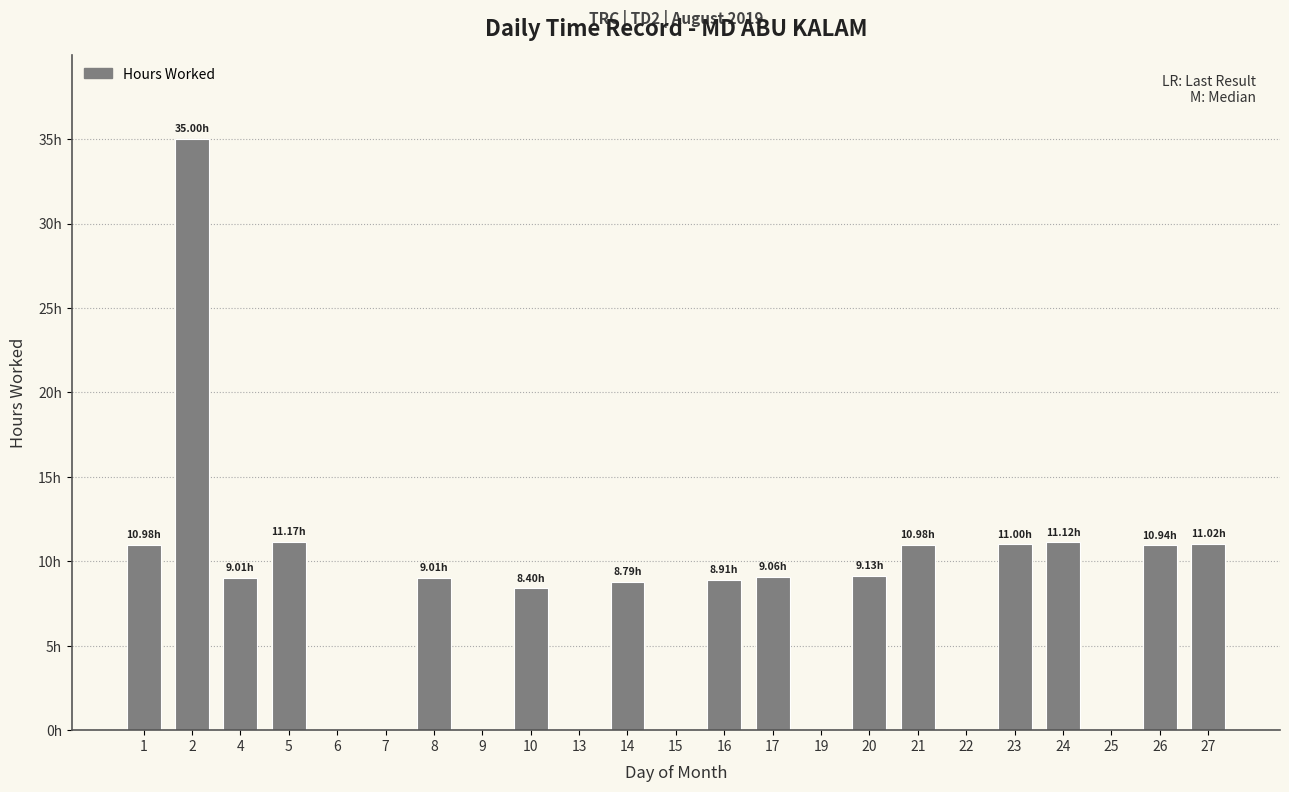

At which category does the chart reach its peak across all series?

2